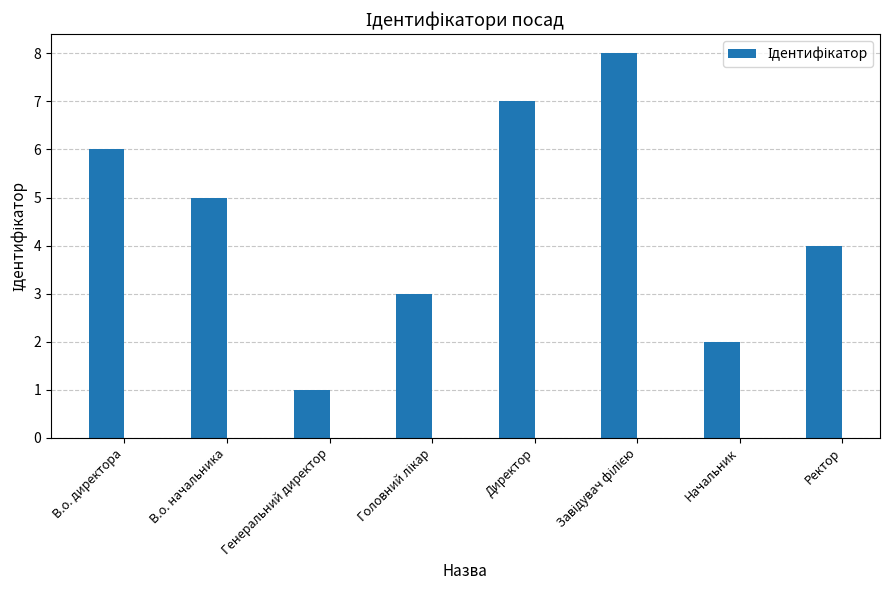

Reading left to right, extract all data points from this chart.

6	5	1	3	7	8	2	4